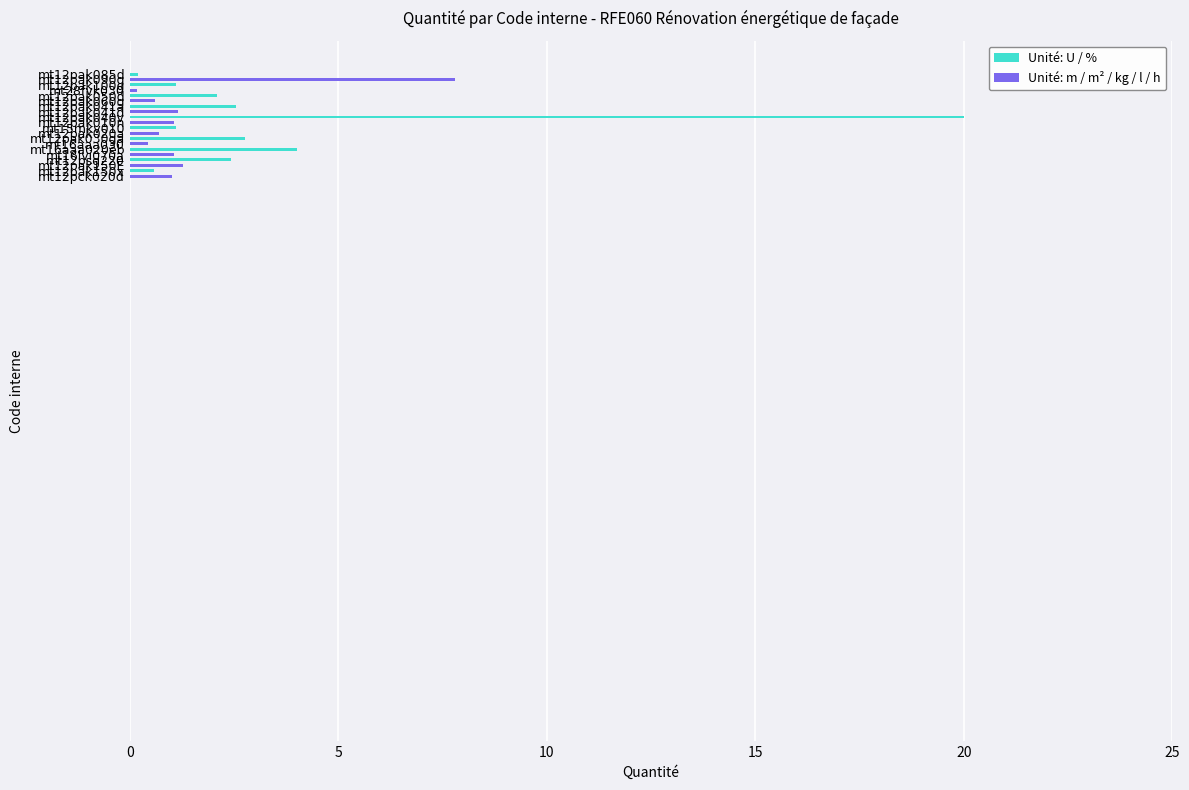

What is the average value?

2.6